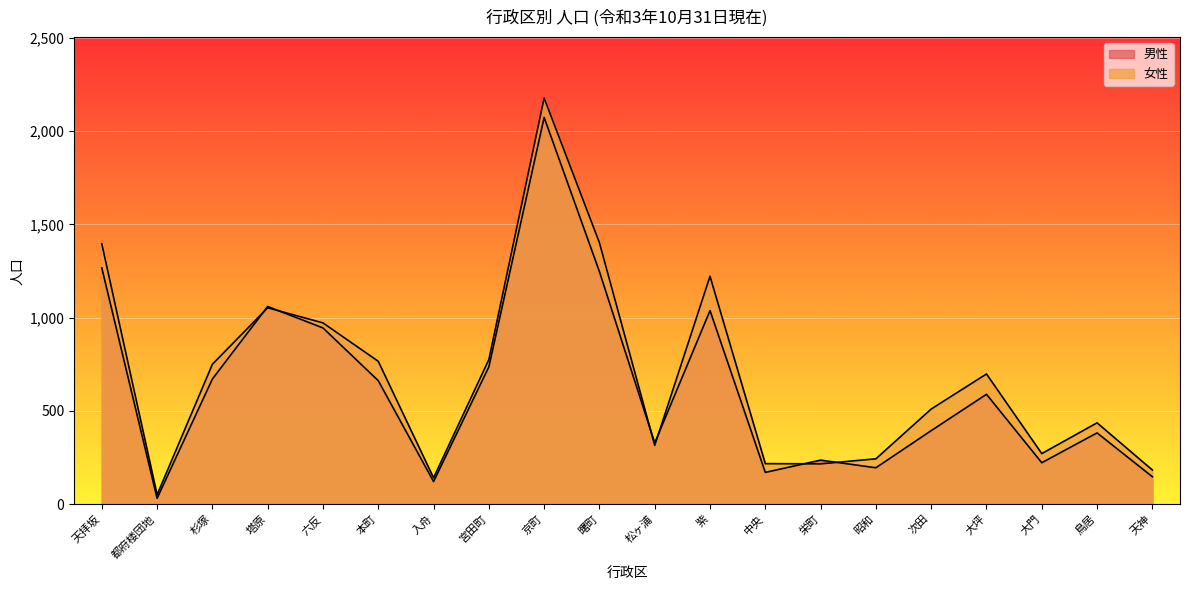

What is the difference between the second highest and minimum values in the 女性 series?

1352